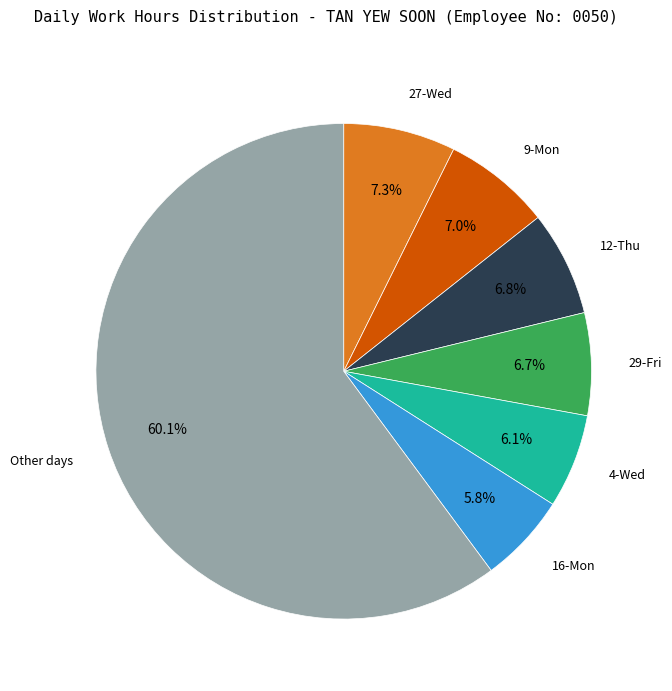

Does any single category account for the majority?

Yes